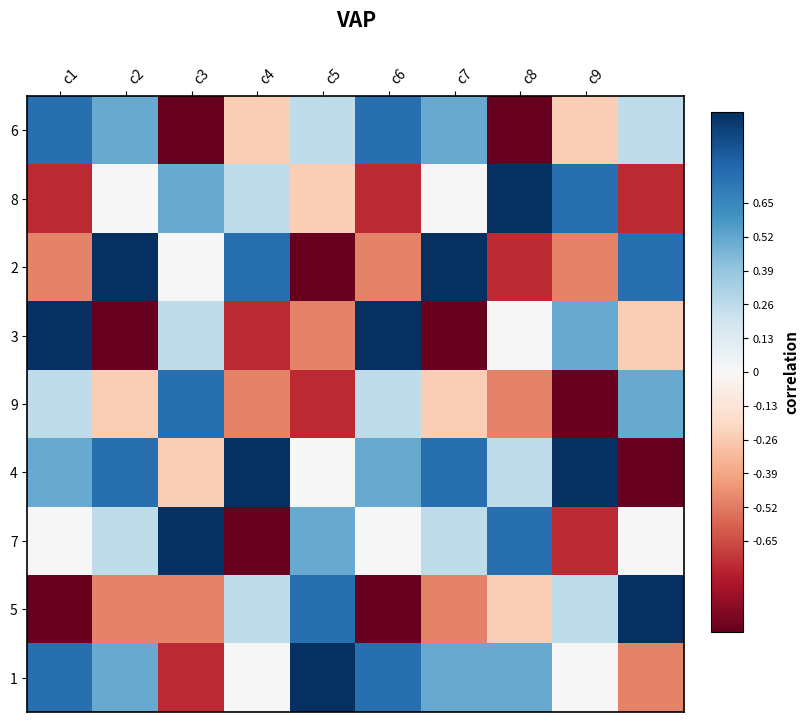

At which category is the sum across all series the highest?

c2